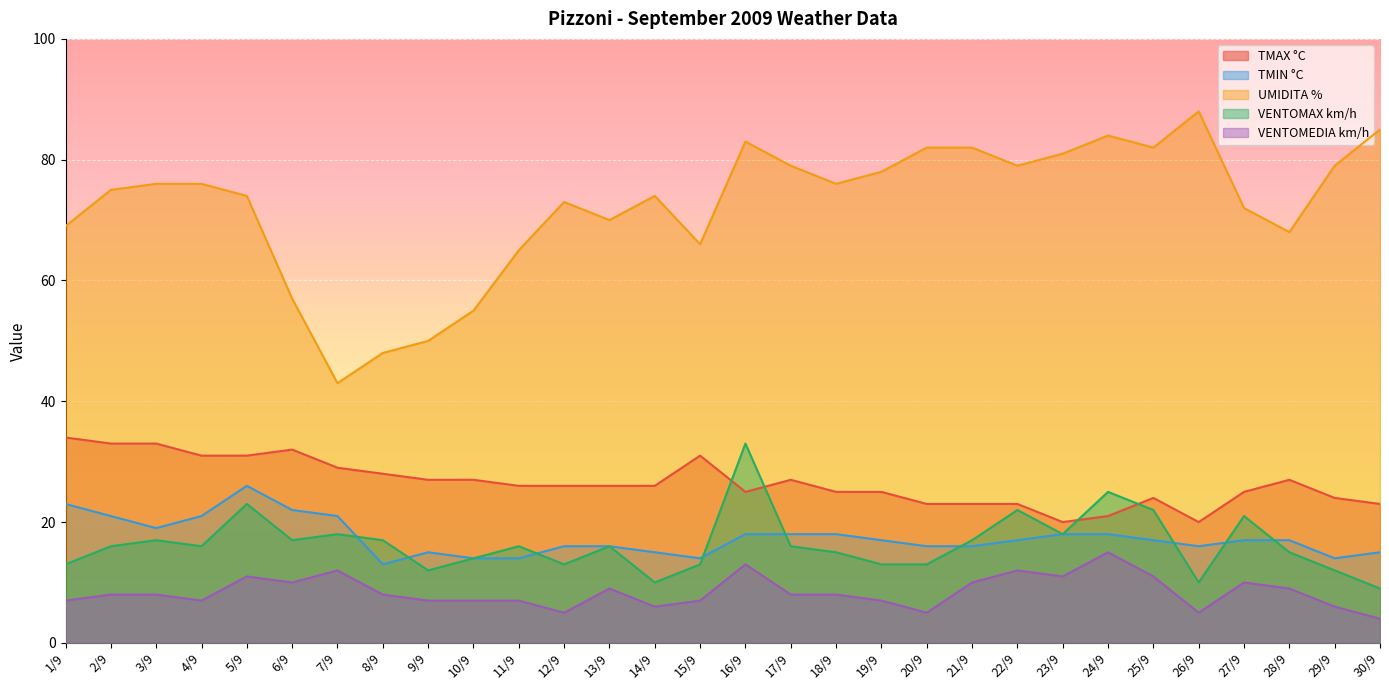

Which series has the largest total across all categories?

UMIDITA %